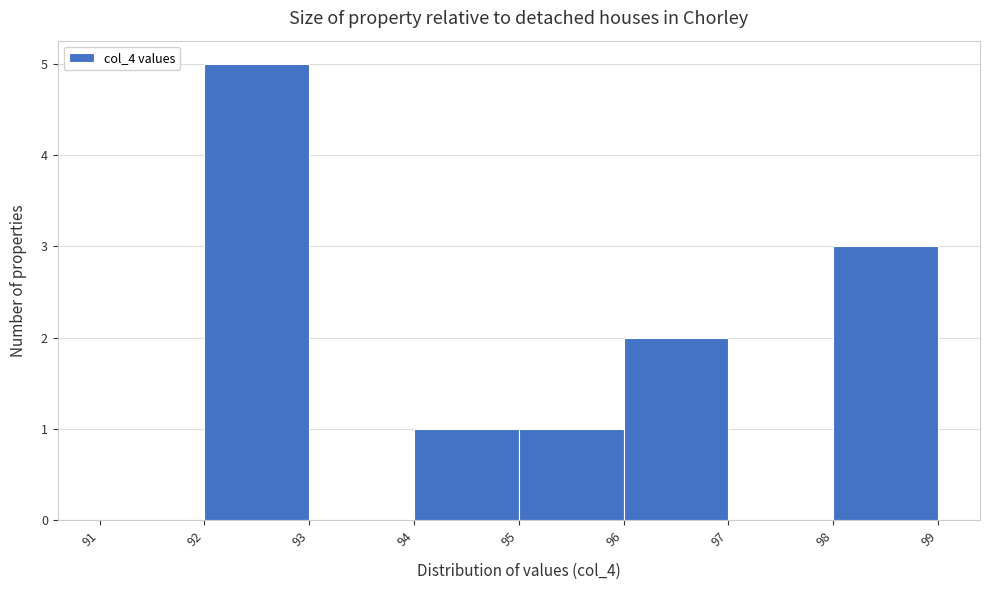

Which range on the x-axis has the tallest bar?

92 to 93